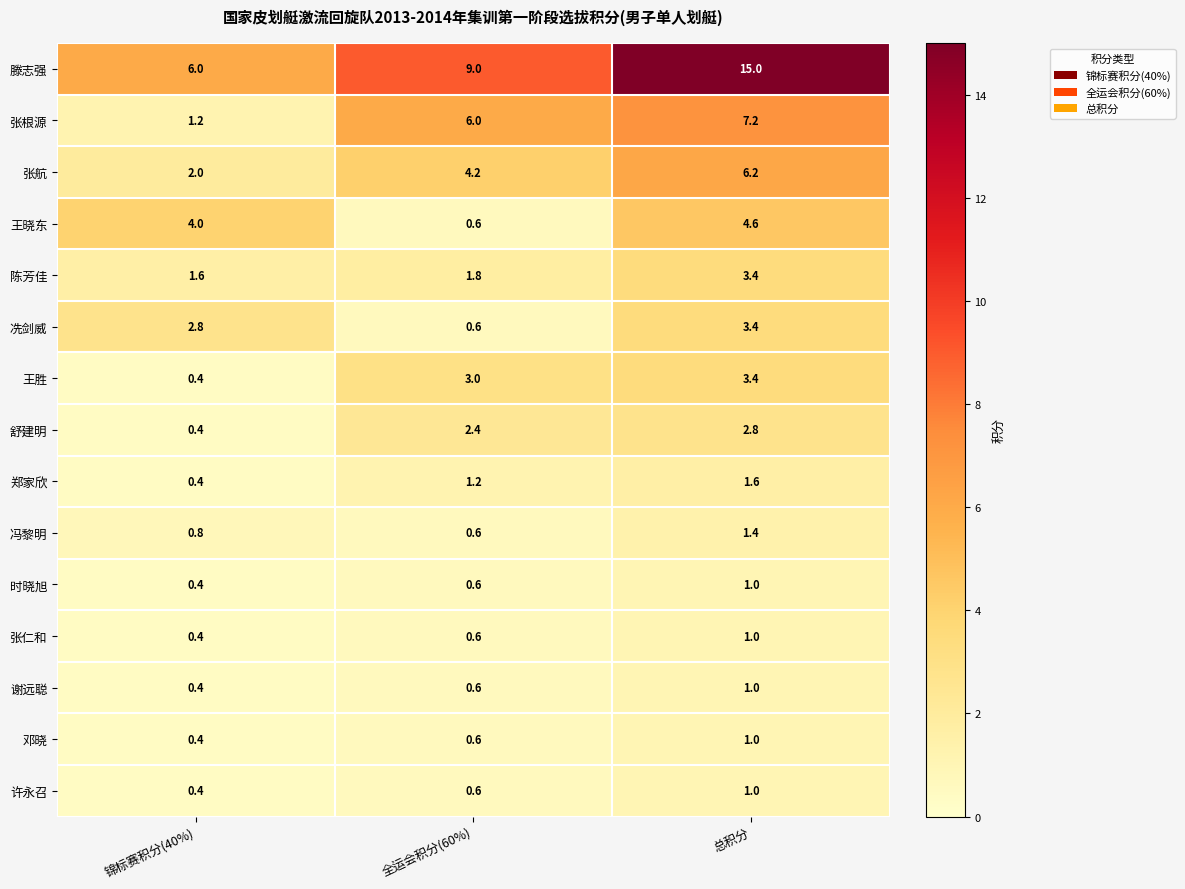

Which category has the highest value across all series?

总积分